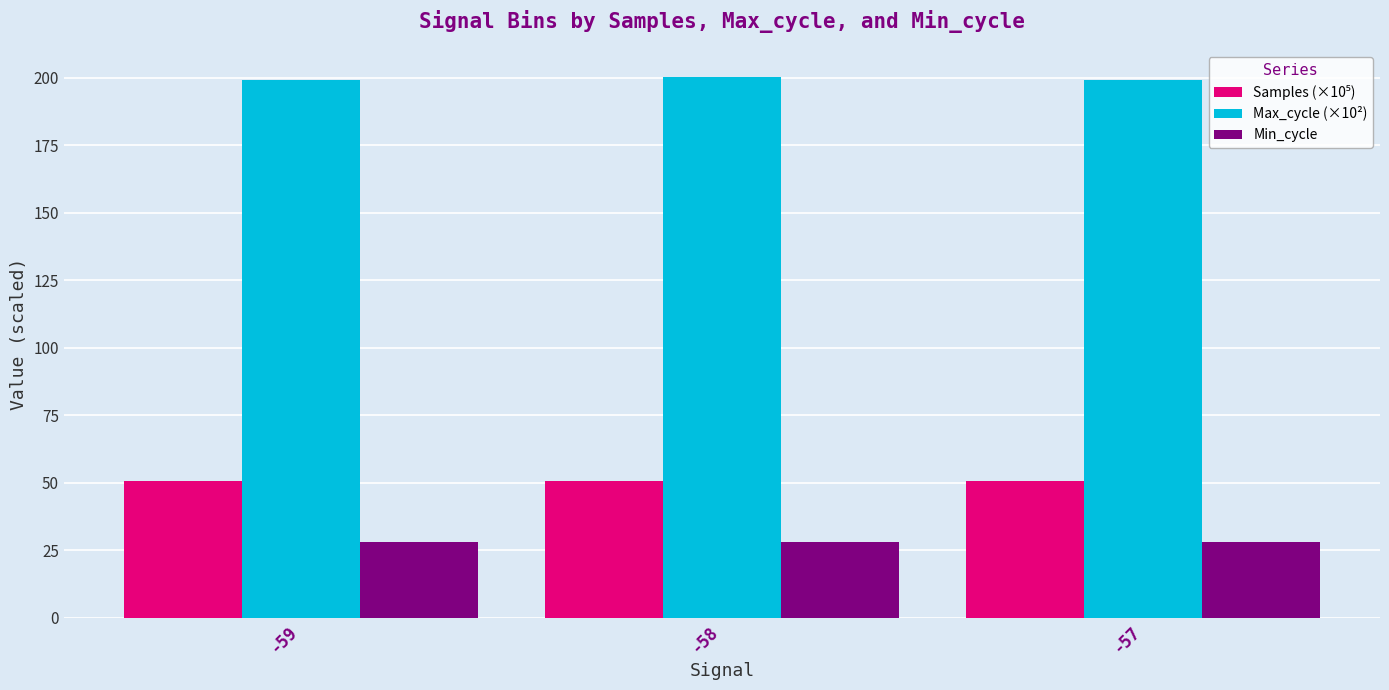

What is the total value across all series at -59?

278.0